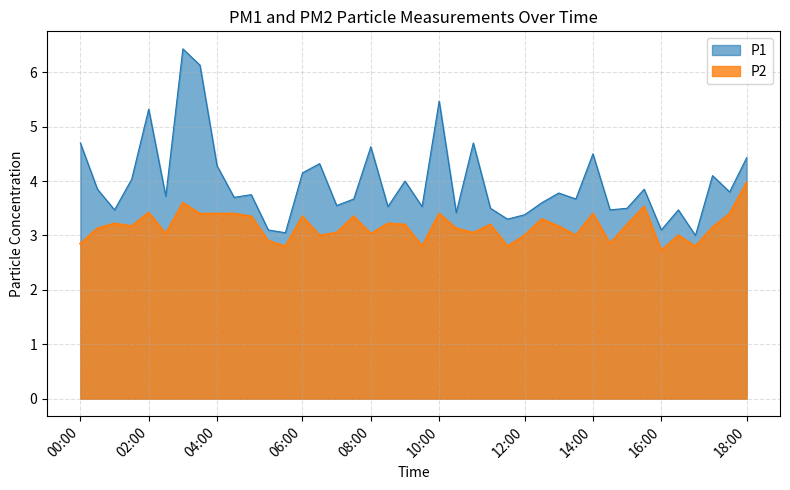

Rank the series by their maximum value, from highest to lowest.

P1, P2